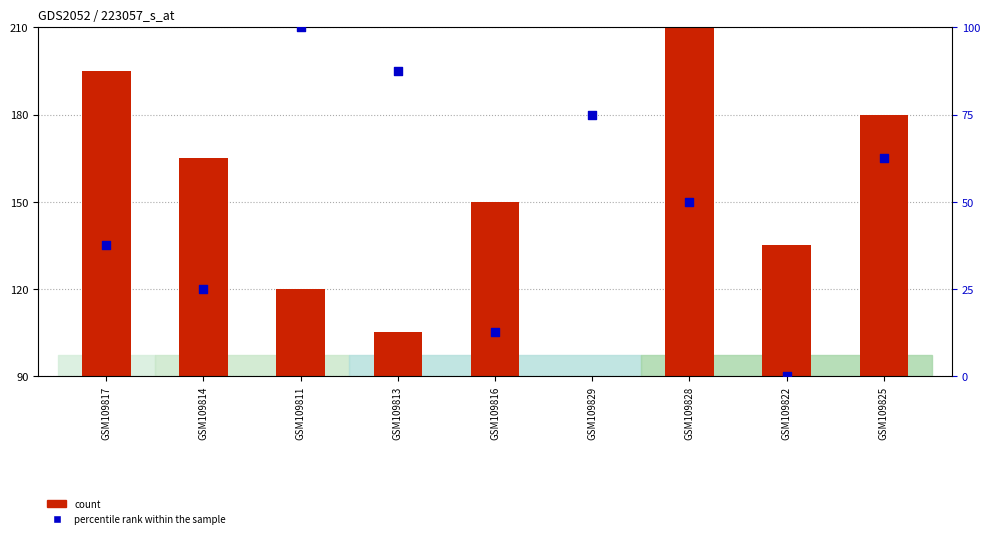

Which series reaches the maximum Y coordinate?

count